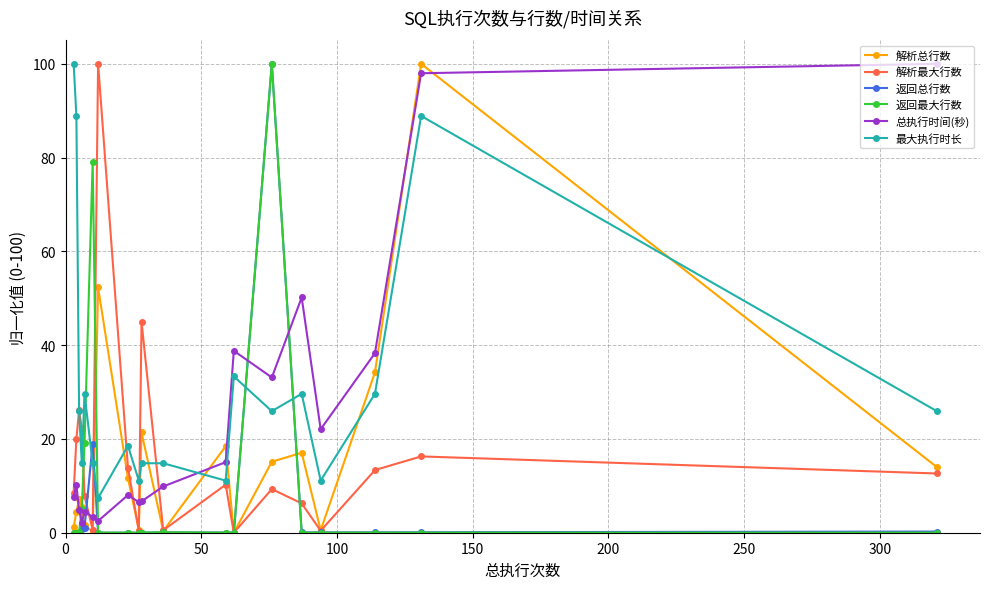

What is the value of the 最大执行时长 point at the 7th from the left?

7.4